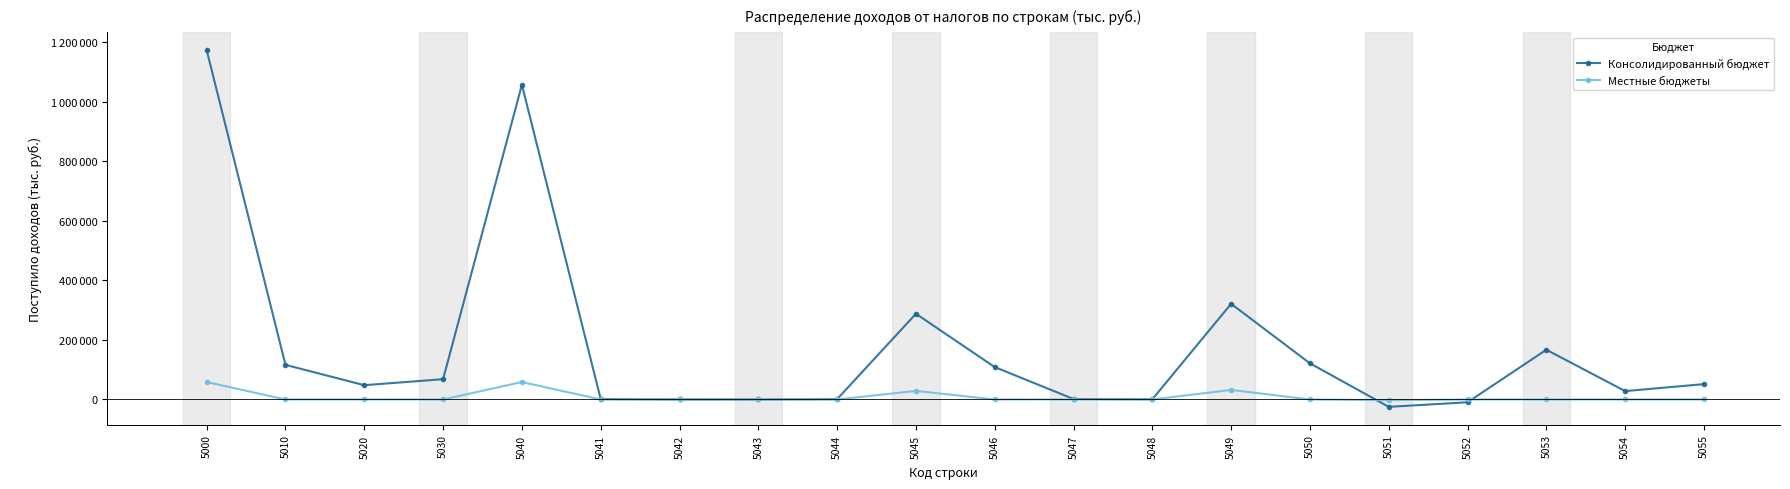

What are all the series names shown in the legend?

Консолидированный бюджет, Местные бюджеты